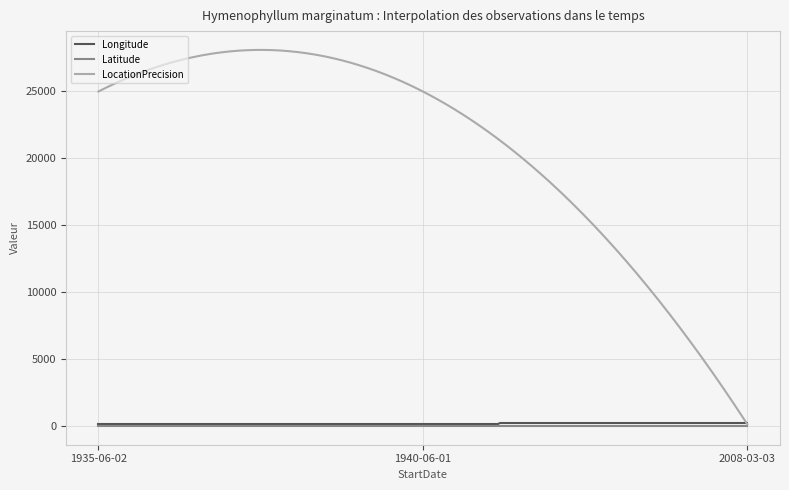

Which series has the widest spread of values?

LocationPrecision